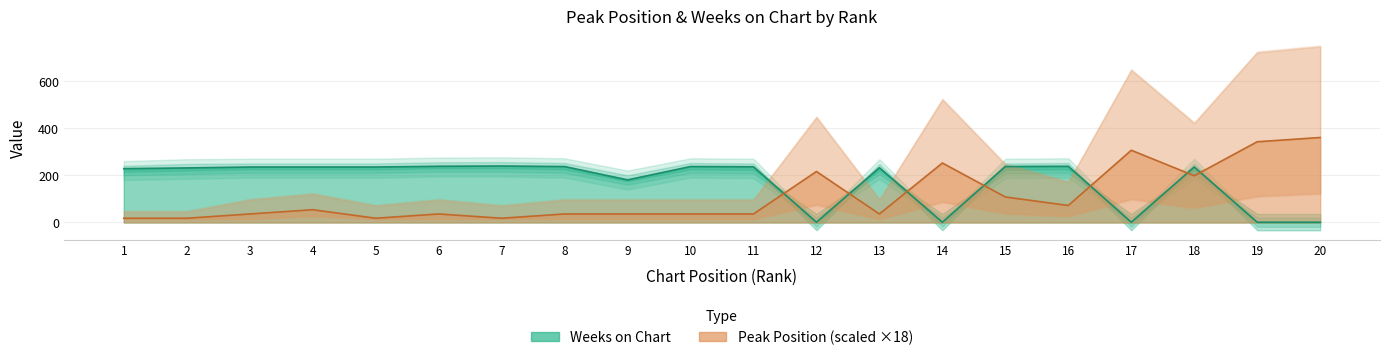

Which category has the highest value across all series?

20